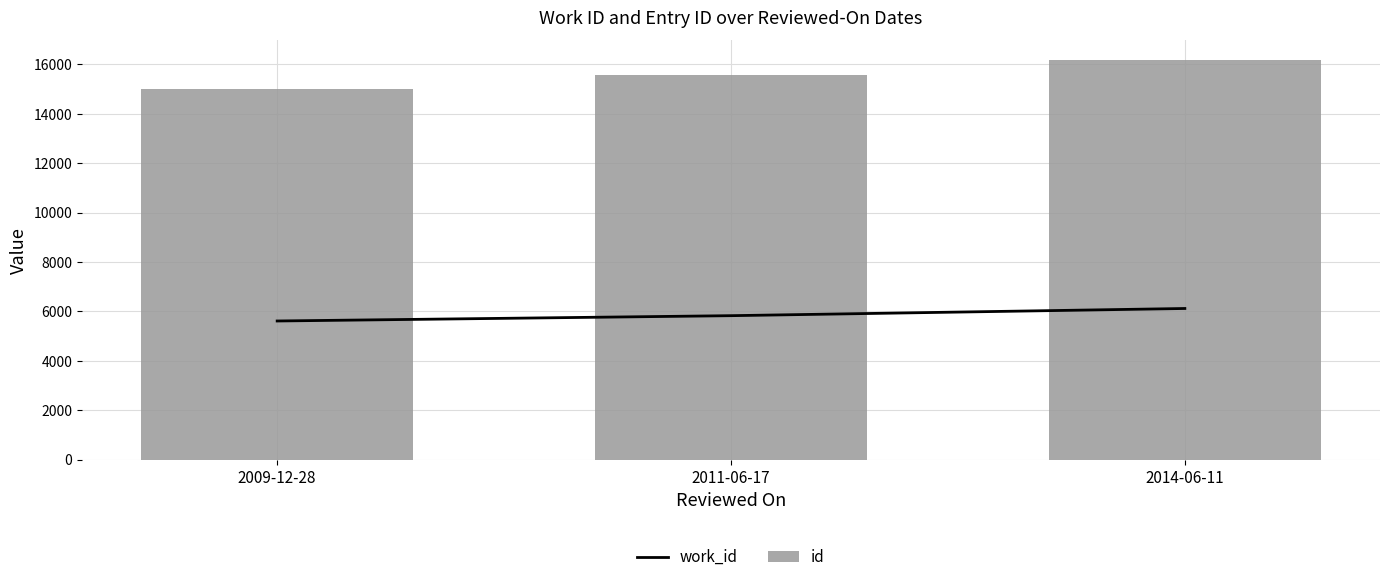

Rank the series at 2009-12-28 from highest to lowest value.

id, work_id